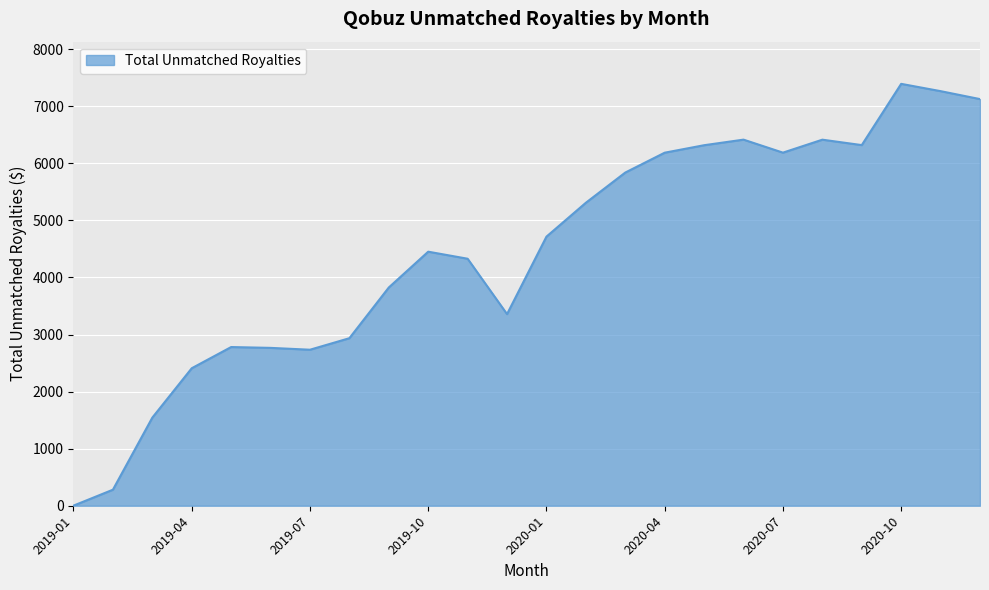

How many lines are shown in the chart?

1